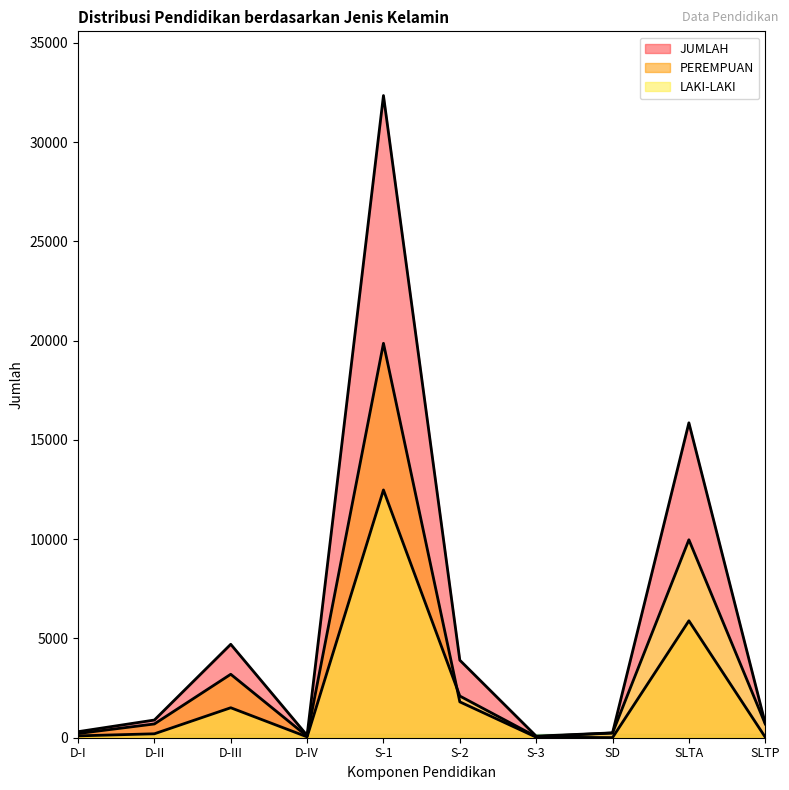

Reading left to right, transcribe all the data shown in this chart.

LAKI-LAKI: D-I=93	D-II=198	D-III=1510	D-IV=43	S-1=12479	S-2=2100	S-3=53	SD=237	SLTA=9971	SLTP=693
PEREMPUAN: D-I=211	D-II=693	D-III=3196	D-IV=75	S-1=19866	S-2=1806	S-3=27	SD=7	SLTA=5890	SLTP=27
JUMLAH: D-I=304	D-II=891	D-III=4706	D-IV=118	S-1=32345	S-2=3906	S-3=80	SD=244	SLTA=15861	SLTP=720